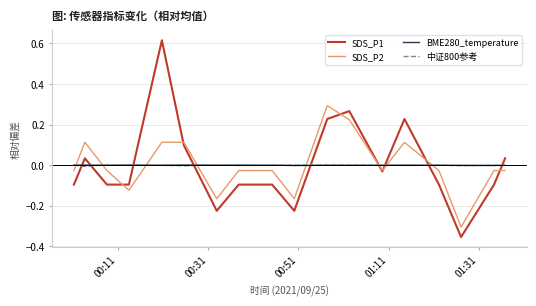

Does the chart have visible grid lines?

Yes